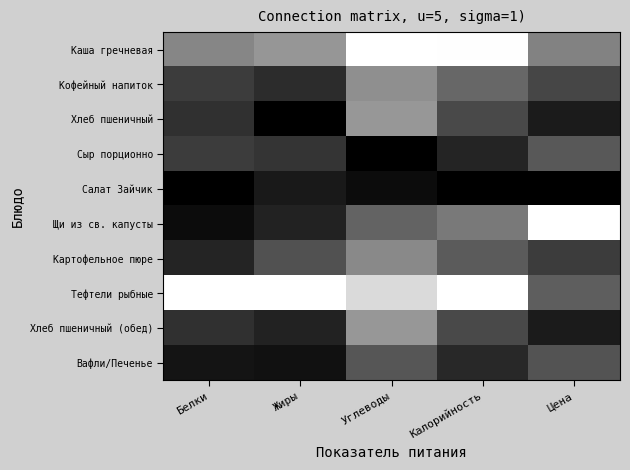

Reading left to right, transcribe all the data shown in this chart.

Каша гречневая: Белки=0.5	Жиры=0.6	Углеводы=1.0	Калорийность=1.0	Цена=0.5
Кофейный напиток: Белки=0.2	Жиры=0.2	Углеводы=0.6	Калорийность=0.4	Цена=0.3
Хлеб пшеничный: Белки=0.2	Жиры=0.0	Углеводы=0.6	Калорийность=0.3	Цена=0.1
Сыр порционно: Белки=0.2	Жиры=0.2	Углеводы=0.0	Калорийность=0.1	Цена=0.3
Салат Зайчик: Белки=0.0	Жиры=0.1	Углеводы=0.0	Калорийность=0.0	Цена=0.0
Щи из св. капусты: Белки=0.0	Жиры=0.1	Углеводы=0.4	Калорийность=0.5	Цена=1.0
Картофельное пюре: Белки=0.1	Жиры=0.3	Углеводы=0.5	Калорийность=0.4	Цена=0.2
Тефтели рыбные: Белки=1.0	Жиры=1.0	Углеводы=0.9	Калорийность=1.0	Цена=0.4
Хлеб пшеничный (обед): Белки=0.2	Жиры=0.1	Углеводы=0.6	Калорийность=0.3	Цена=0.1
Вафли/Печенье: Белки=0.1	Жиры=0.1	Углеводы=0.3	Калорийность=0.2	Цена=0.3